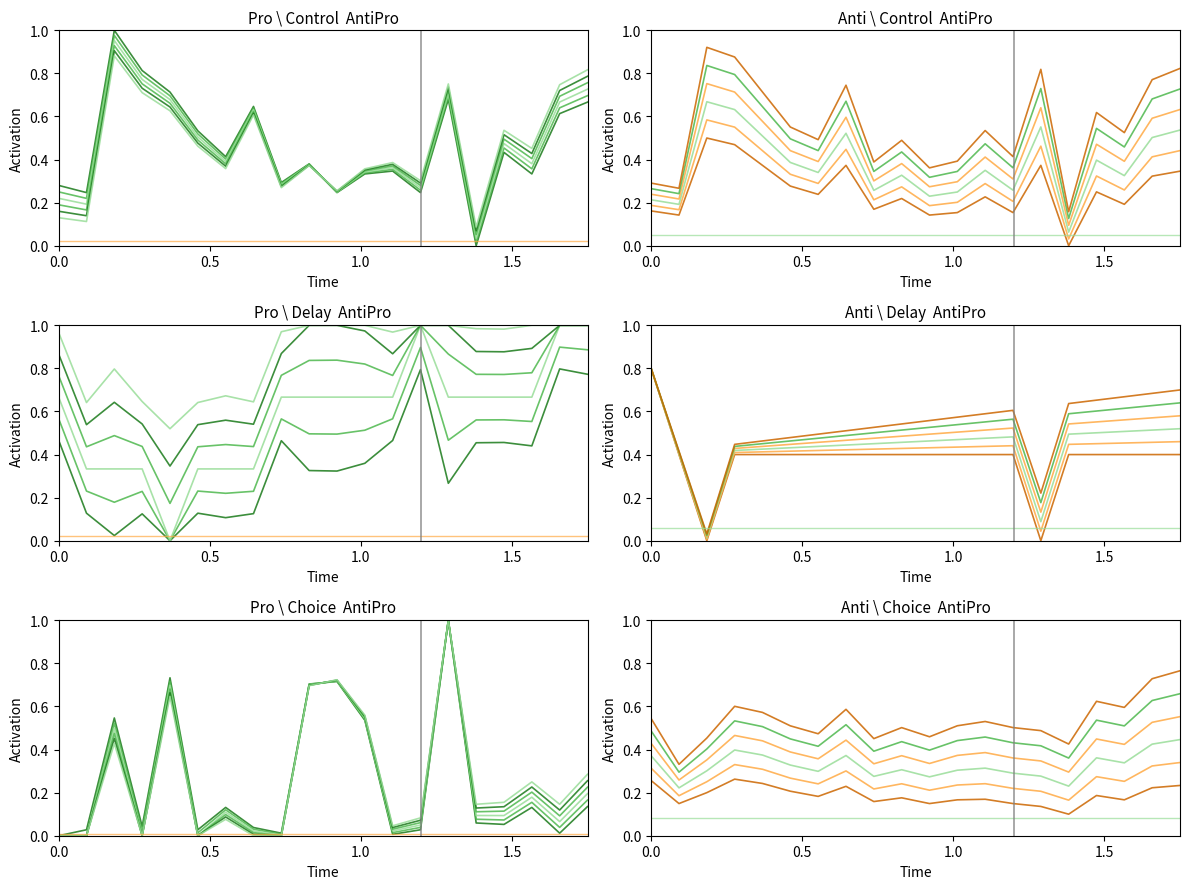

What is the highest value of the Max_cycle series?

1.0